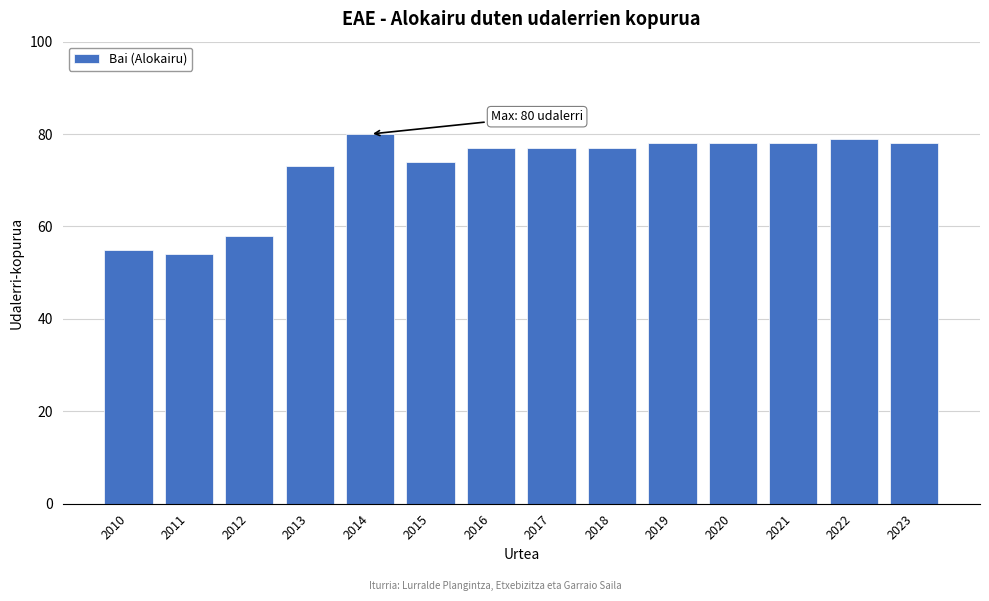

Reading left to right, list all the values displayed in this chart.

55	54	58	73	80	74	77	77	77	78	78	78	79	78